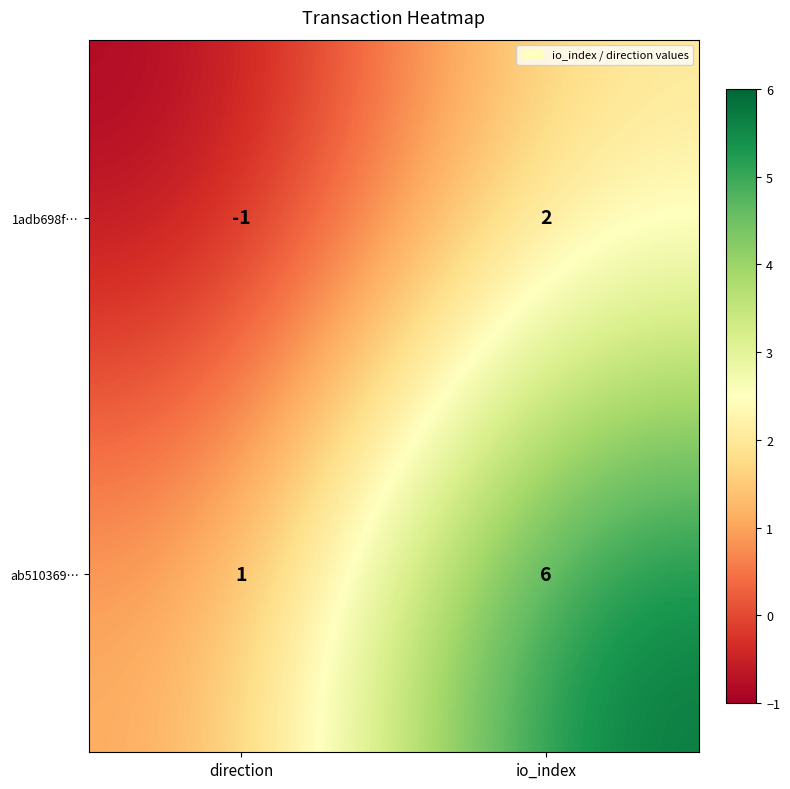

Between direction and io_index, which series saw the biggest shift?

ab510369…